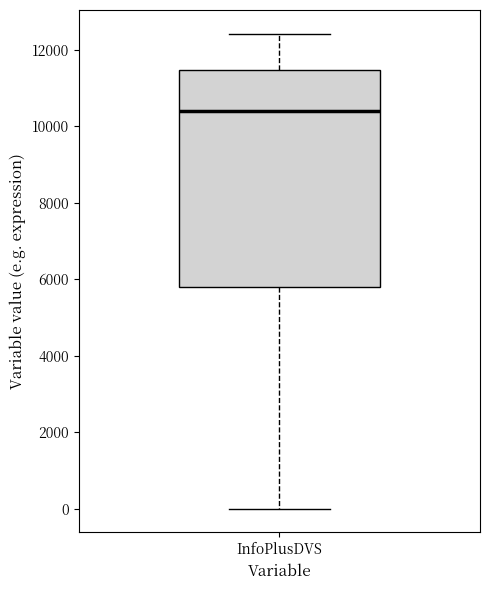

Read this box plot against the y-axis: the position of the median line, the range covered by the box, and the ends of both whiskers. The values are not printed on the chart, so give them approximately, as read against the axis.

median 10400, box 5800 to 11400, whiskers 0 to 12400